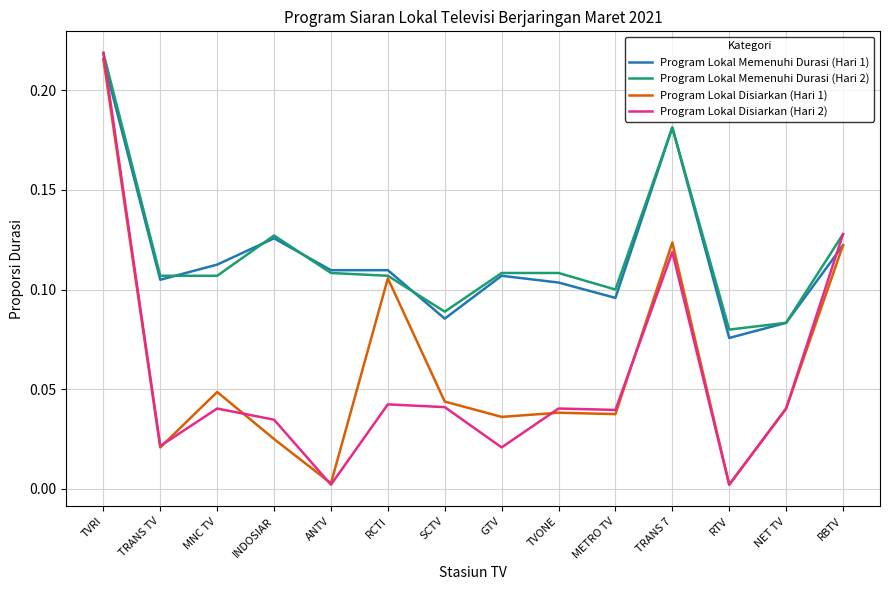

What are all the series names shown in the legend?

Program Lokal Memenuhi Durasi (Hari 1), Program Lokal Memenuhi Durasi (Hari 2), Program Lokal Disiarkan (Hari 1), Program Lokal Disiarkan (Hari 2)